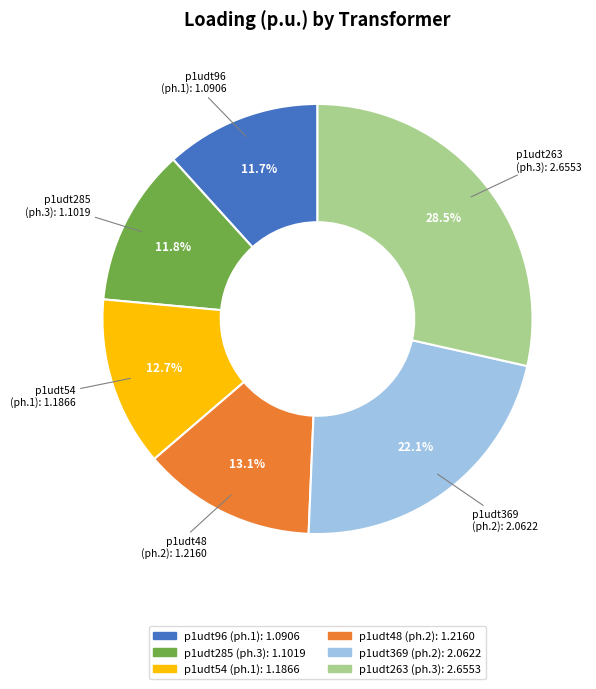

Is there a majority slice in this chart?

No